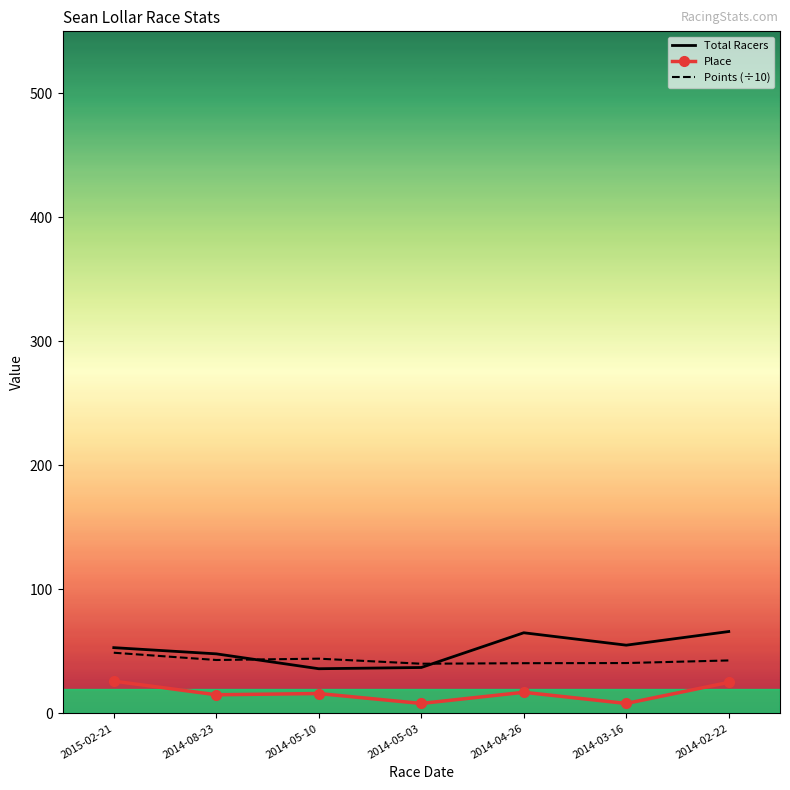

Is the value of Place at 2014-04-26 greater than the value of Points (÷10) at 2014-05-03?

No